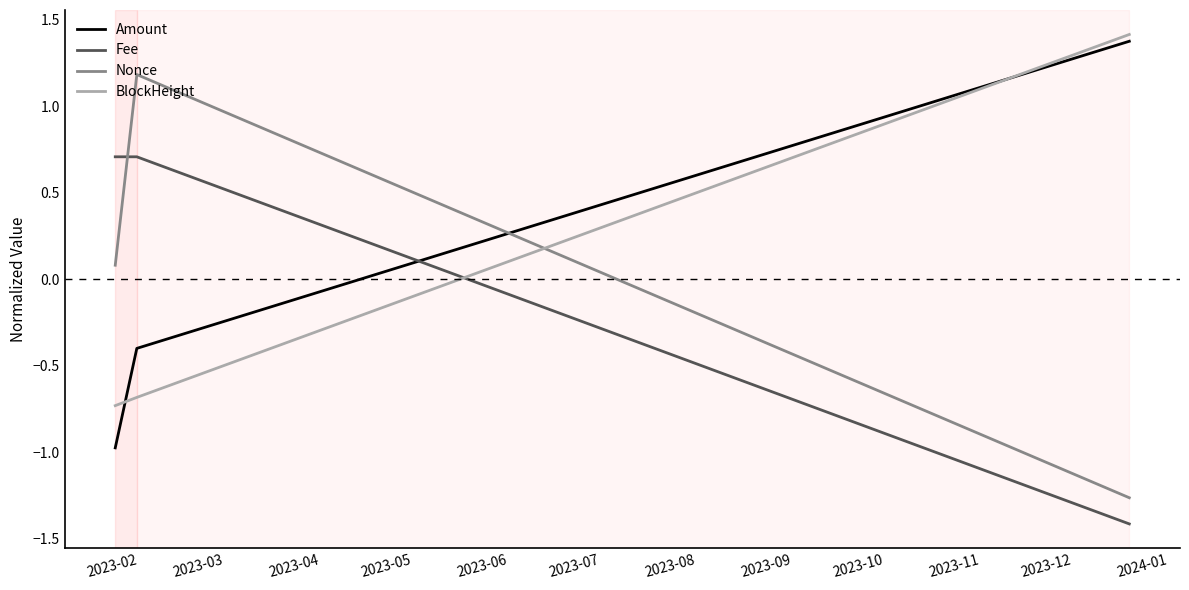

List the series in order of their peak value, lowest first.

Fee, Nonce, Amount, BlockHeight